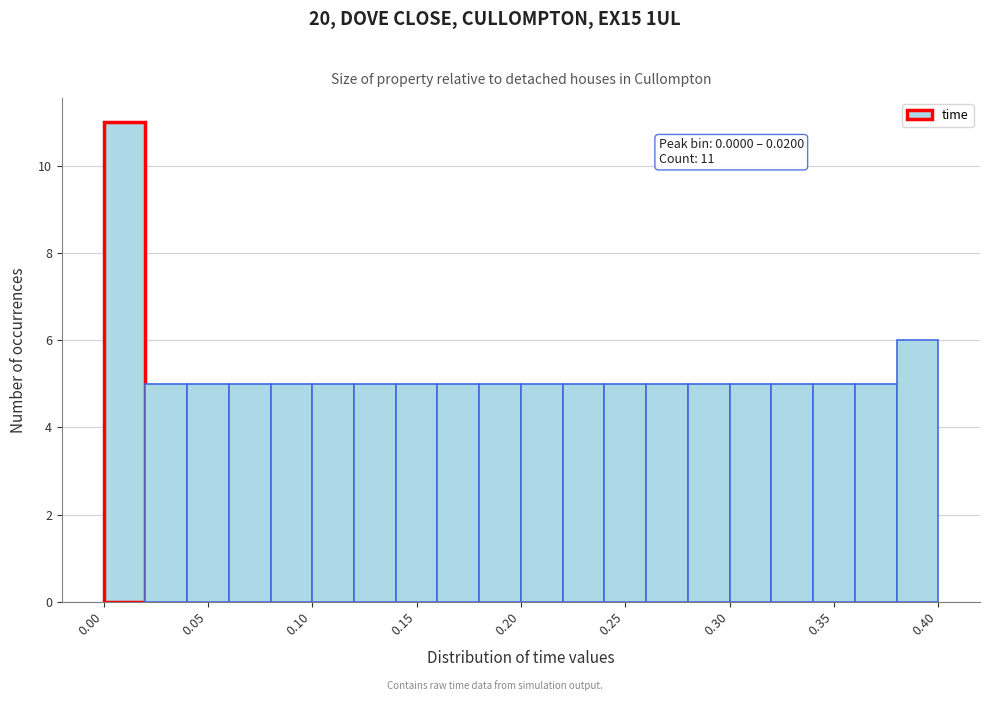

Which range on the x-axis has the tallest bar?

0.00 to 0.02